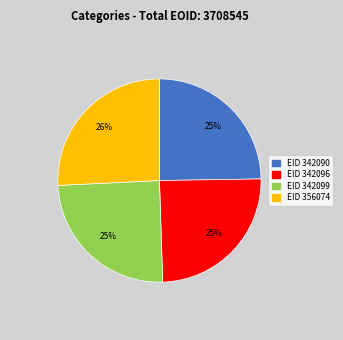

How many slices are in this pie chart?

4